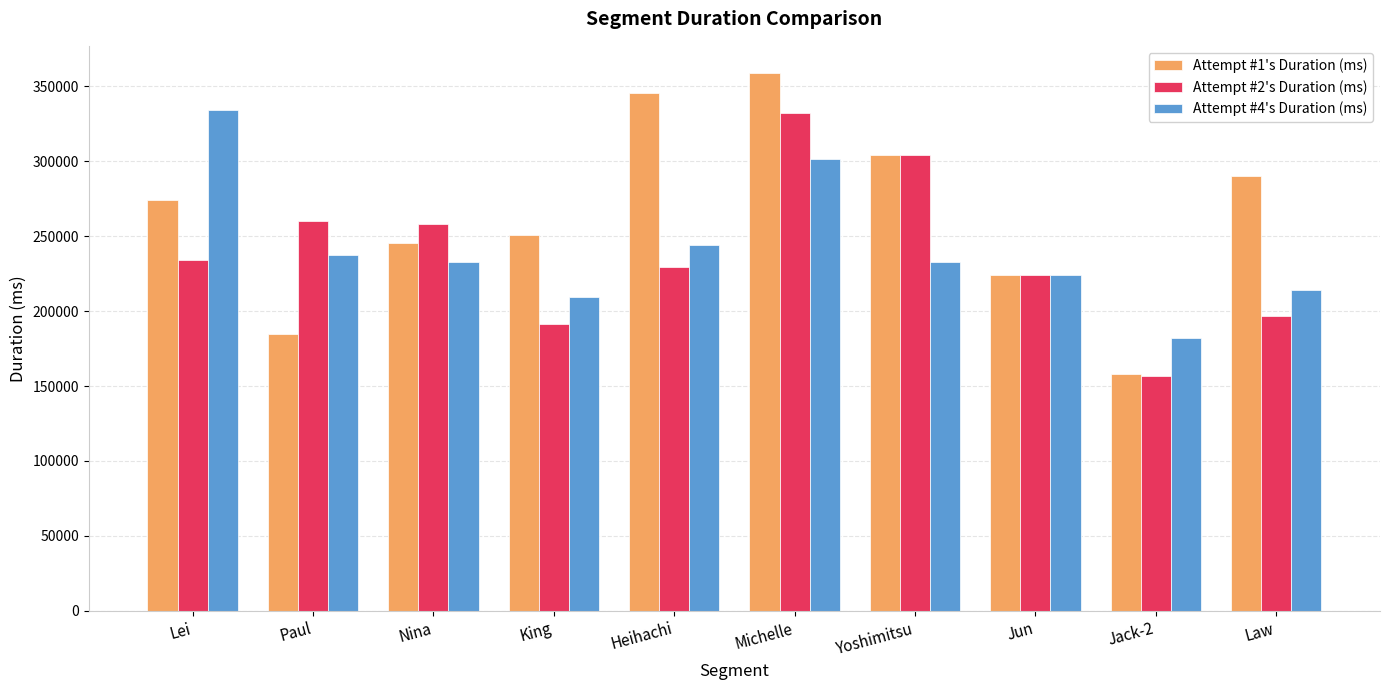

What is the label of the 3rd bar from the left?

Nina